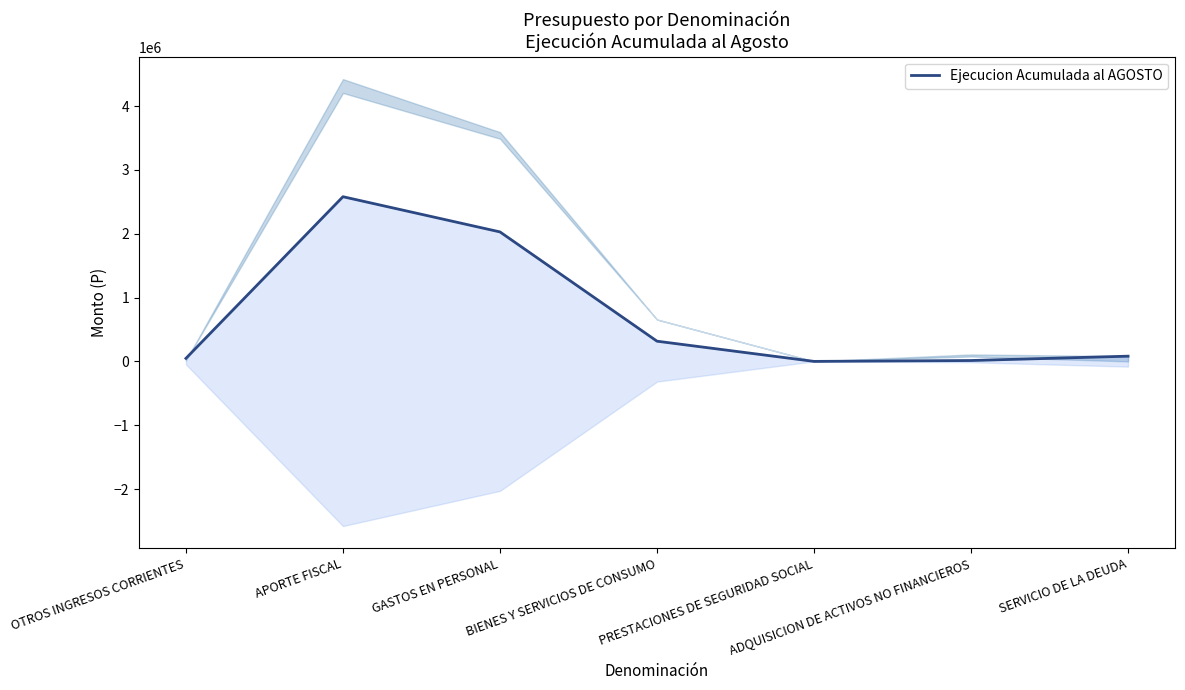

What is the label of the 7th point from the right?

OTROS INGRESOS CORRIENTES